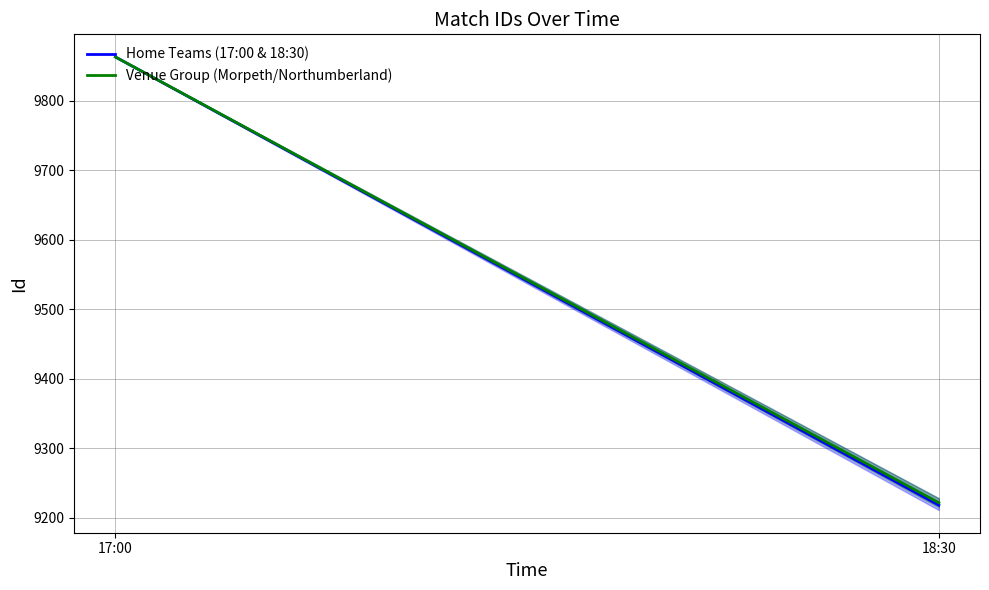

How many lines are shown in the chart?

2